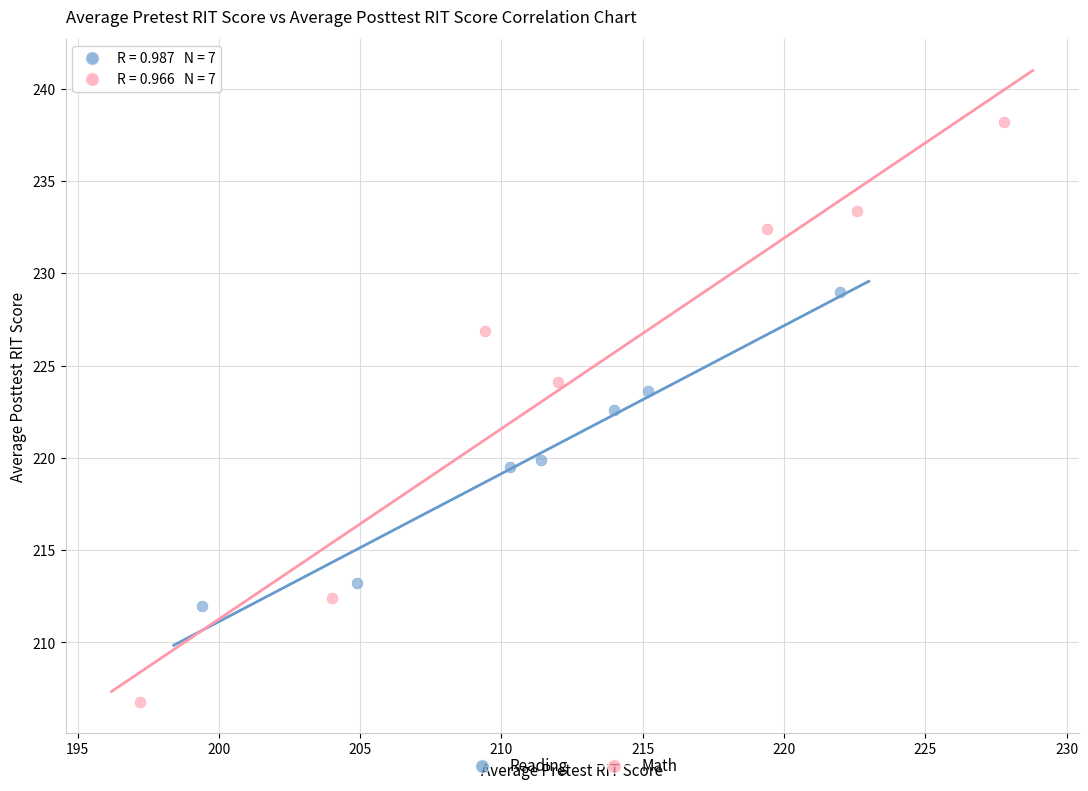

Which series reaches the minimum Y coordinate?

Math